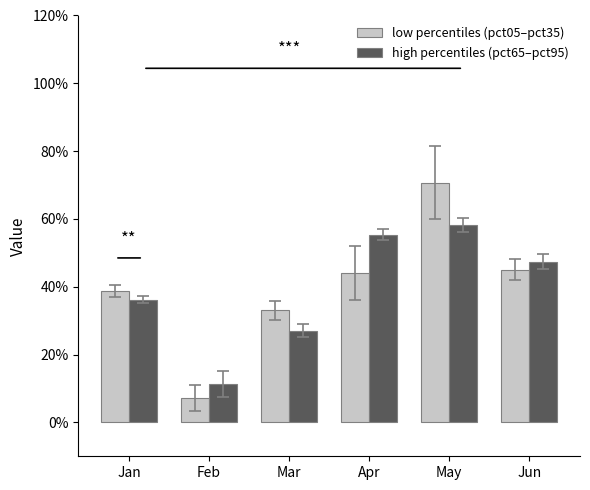

Which label corresponds to the largest value in the chart?

May